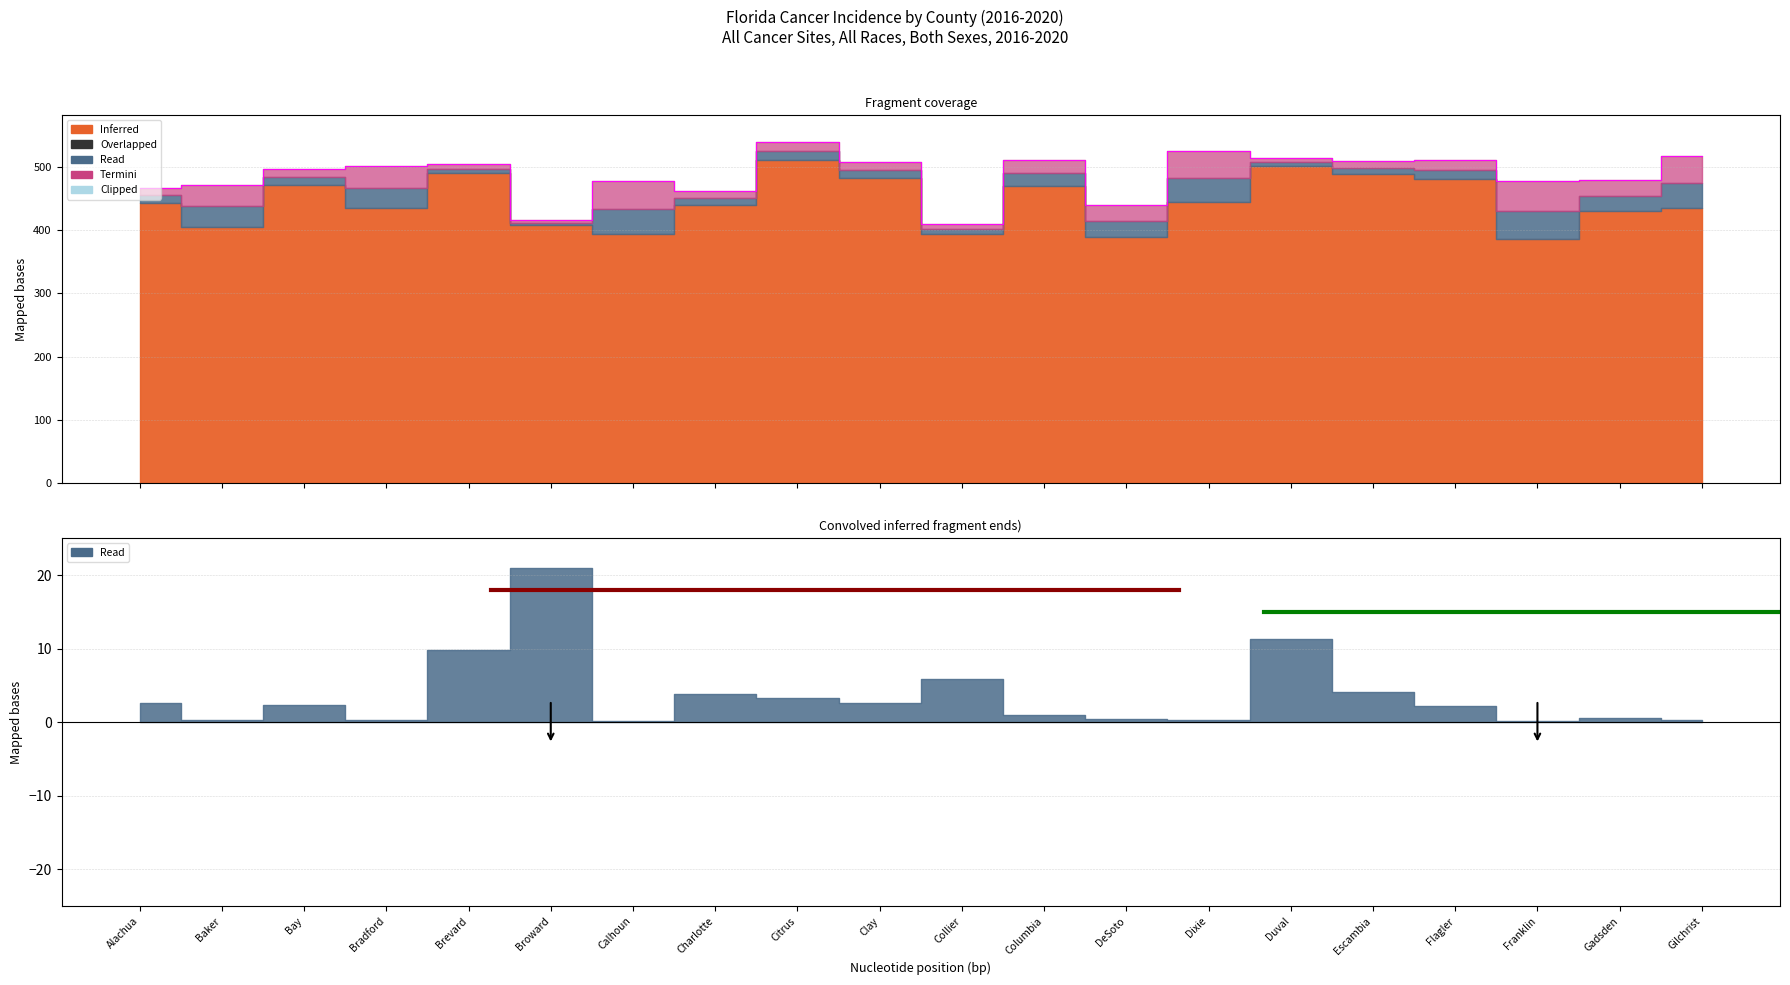

What is the label of the 2nd point from the left?

Baker